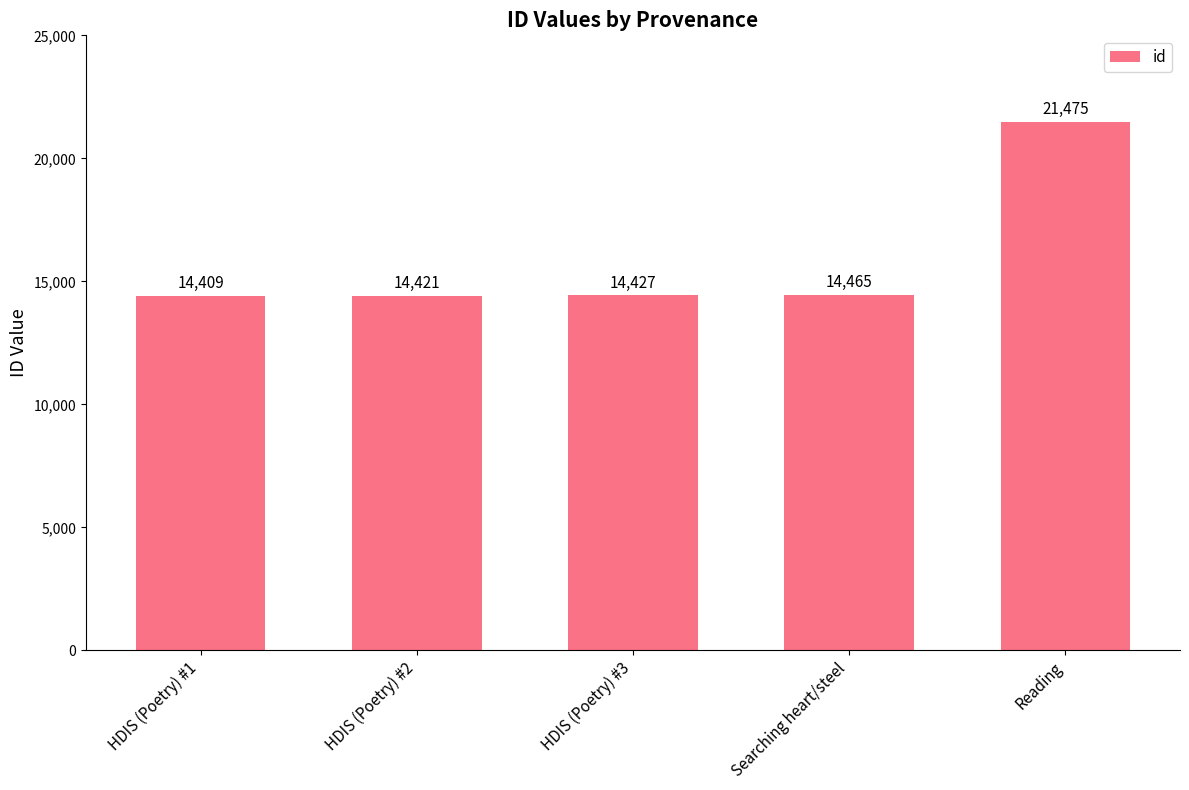

Between HDIS (Poetry) #3 and HDIS (Poetry) #1, which is larger?

HDIS (Poetry) #3